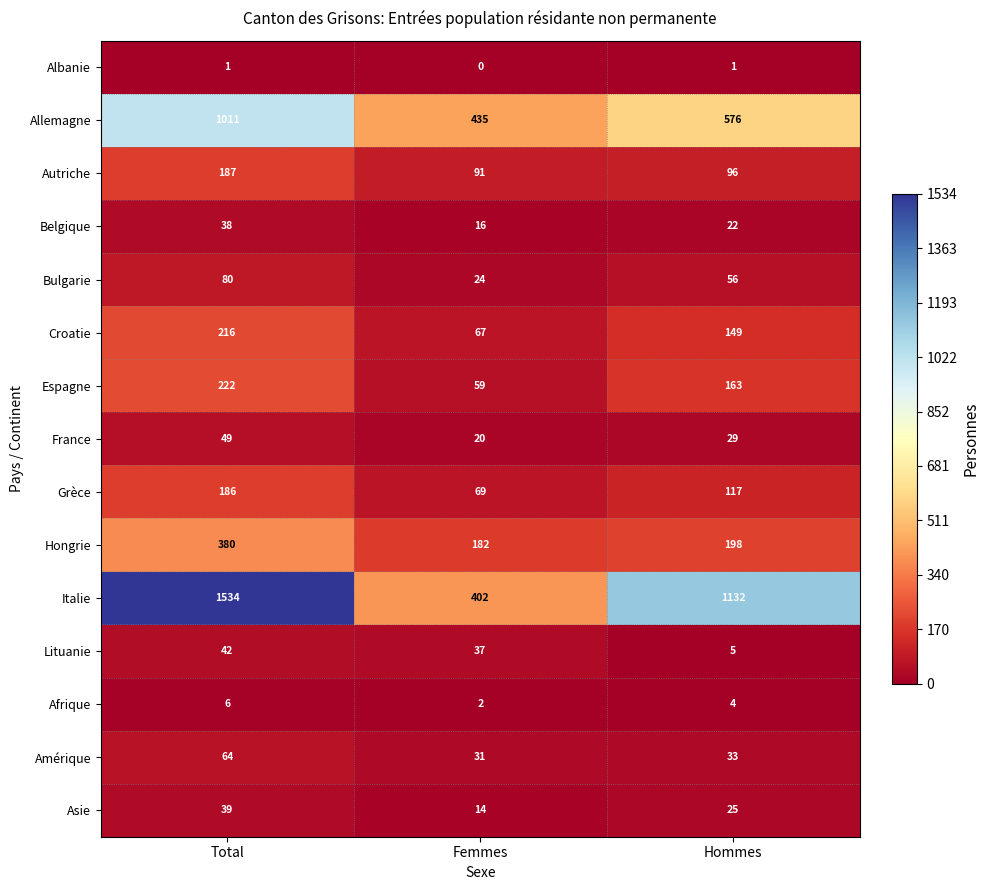

The value of Belgique at Hommes is 39. True or false?

False